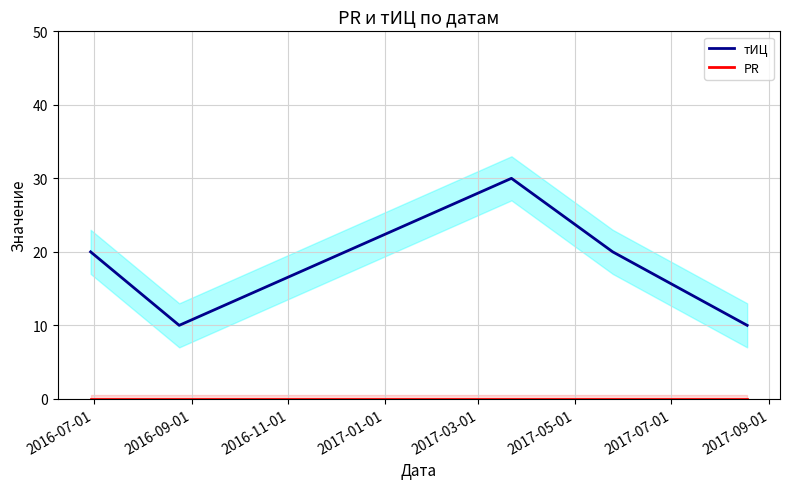

What is the minimum value for тИЦ?

10